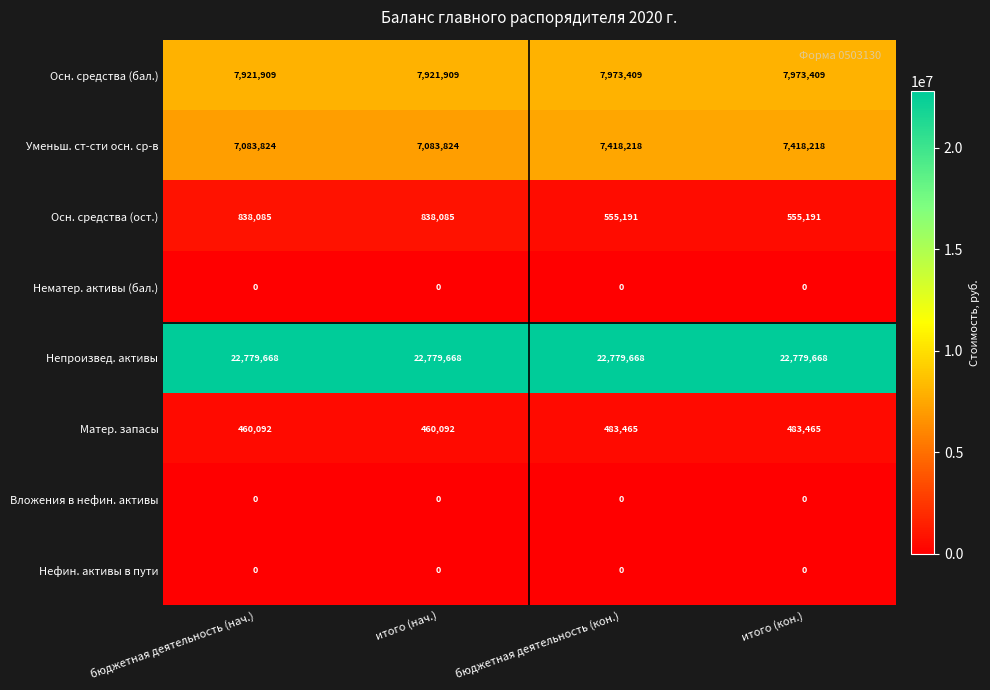

How many data points does each series have?

4